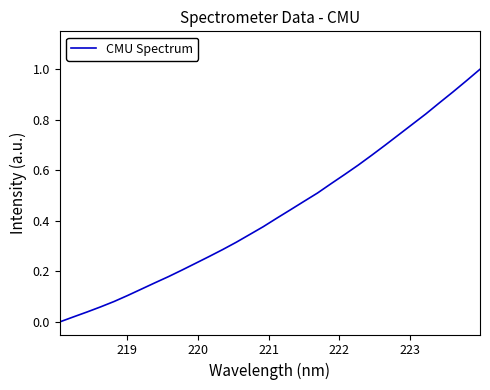

What is the maximum value shown in the chart?

1.0